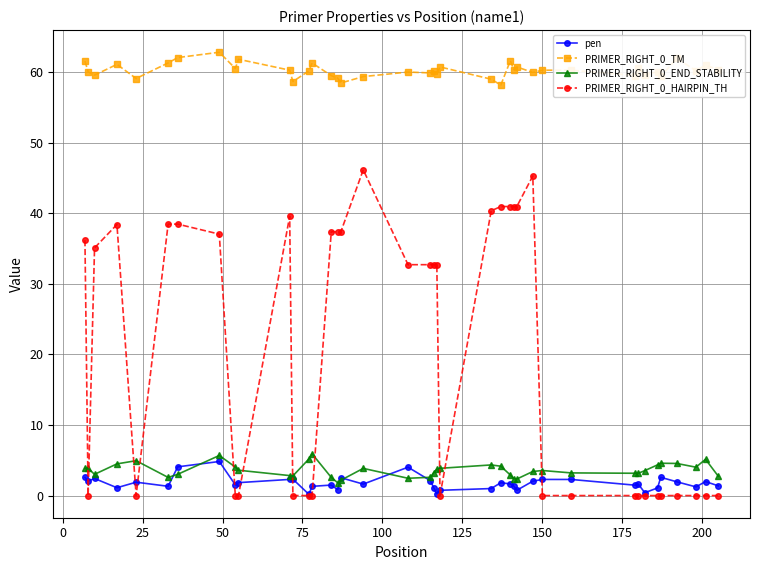

Which series has the largest range (max minus min)?

PRIMER_RIGHT_0_HAIRPIN_TH